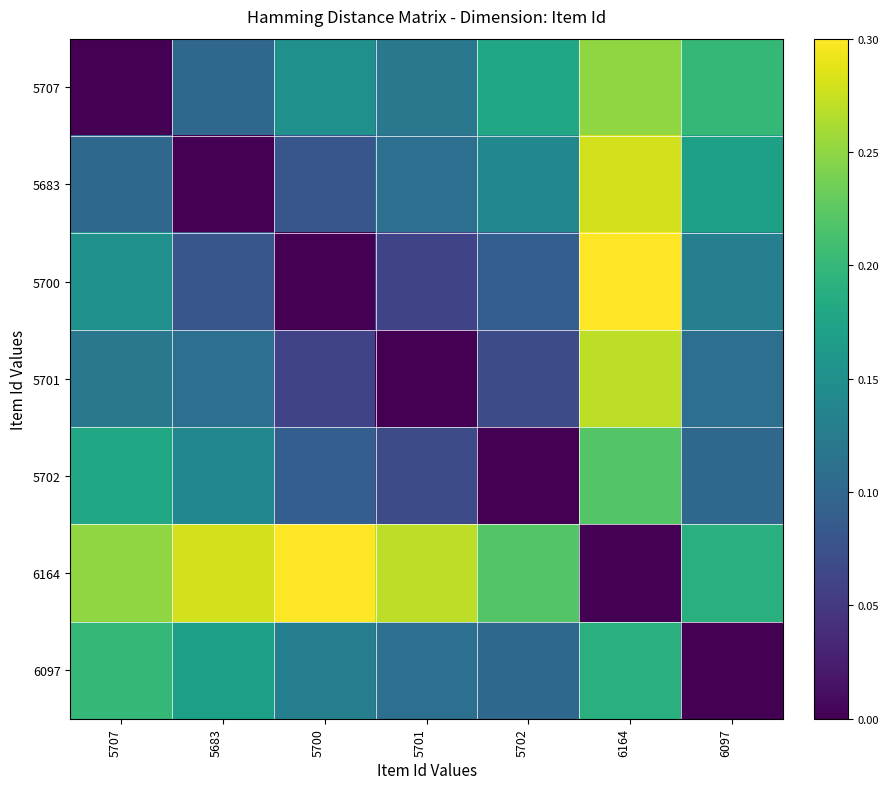

Rank the series at 5707 from lowest to highest value.

5707, 5683, 5701, 5700, 5702, 6097, 6164